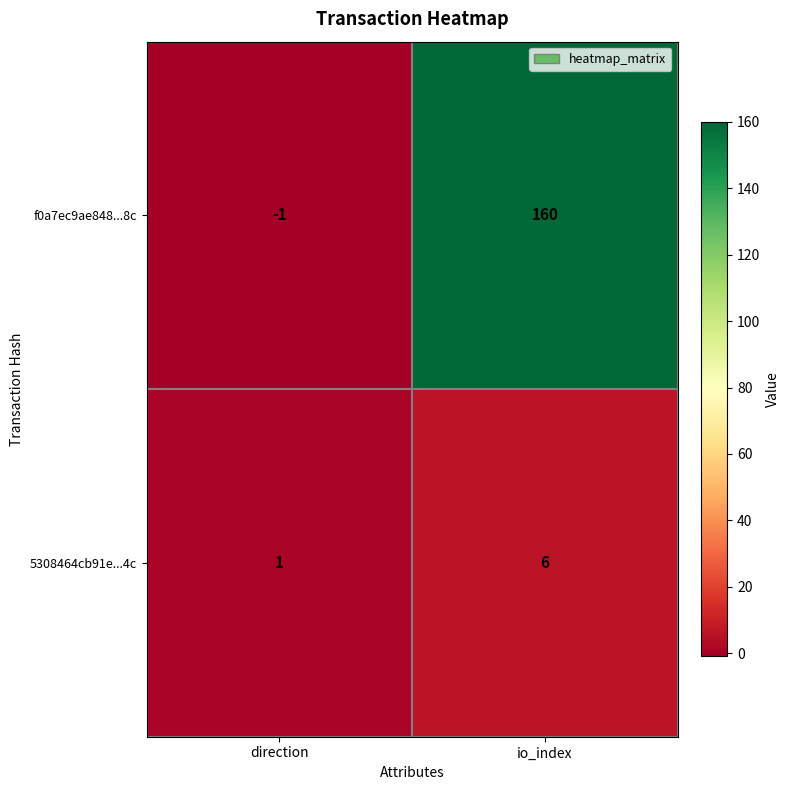

The f0a7ec9ae848...8c series shows 286 at io_index. True or false?

False